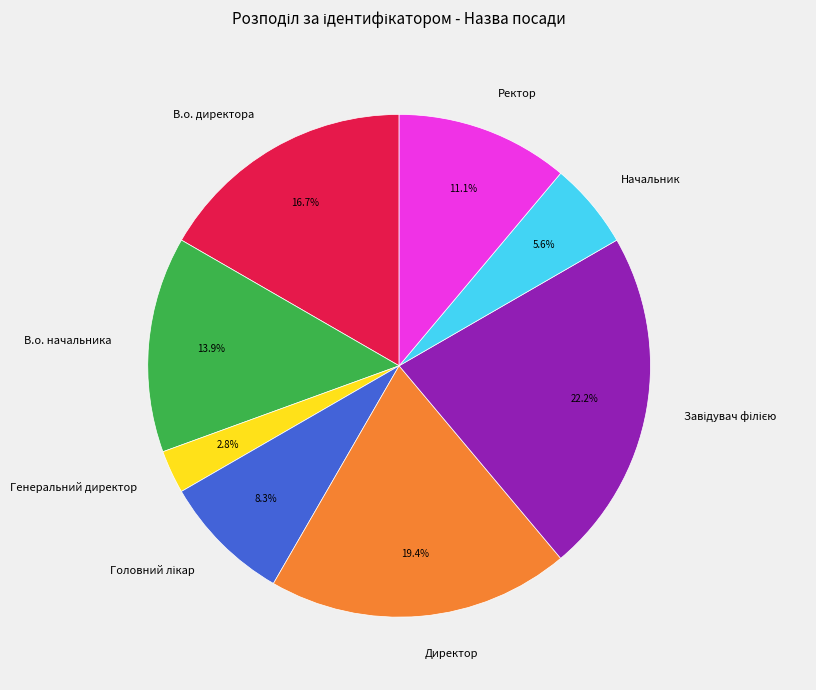

What is the smallest slice in the pie chart?

Генеральний директор